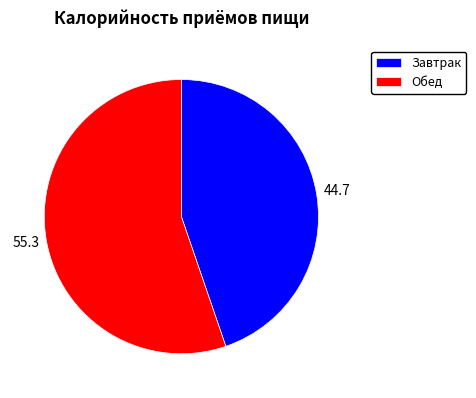

Does Завтрак represent more than half of the total?

No